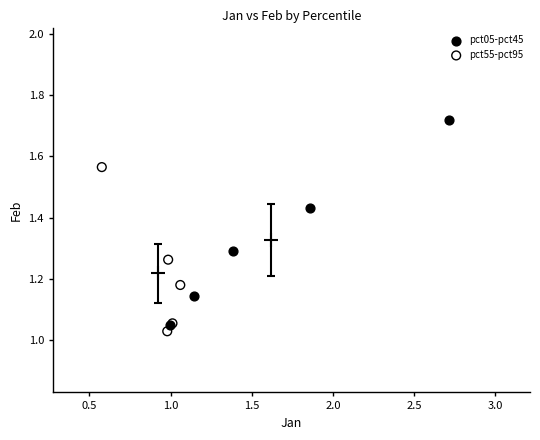

Which series has the largest Y range (max minus min)?

pct05-pct45